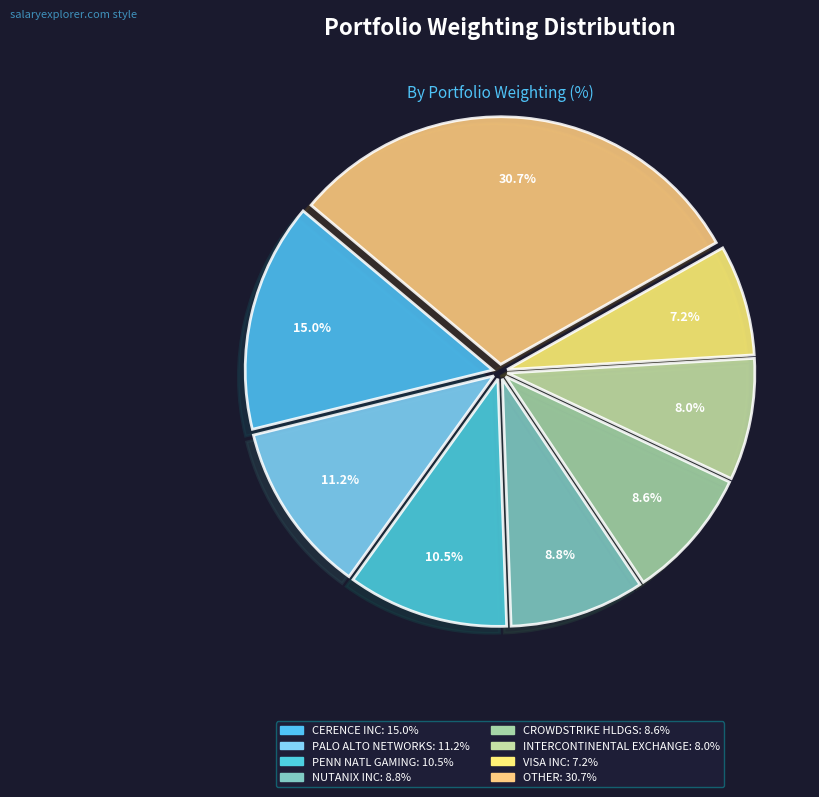

How many slices are in this pie chart?

8